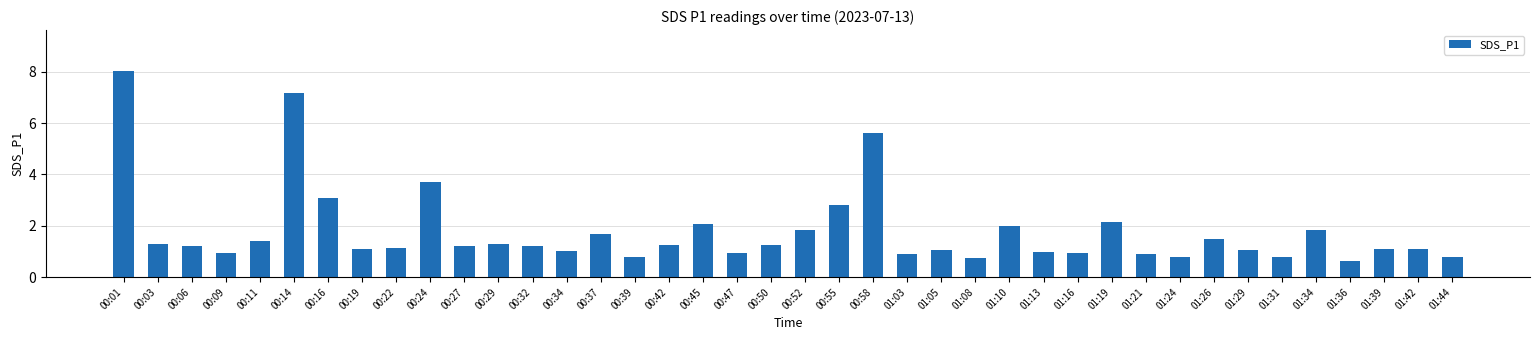

How many categories are shown in the chart?

40